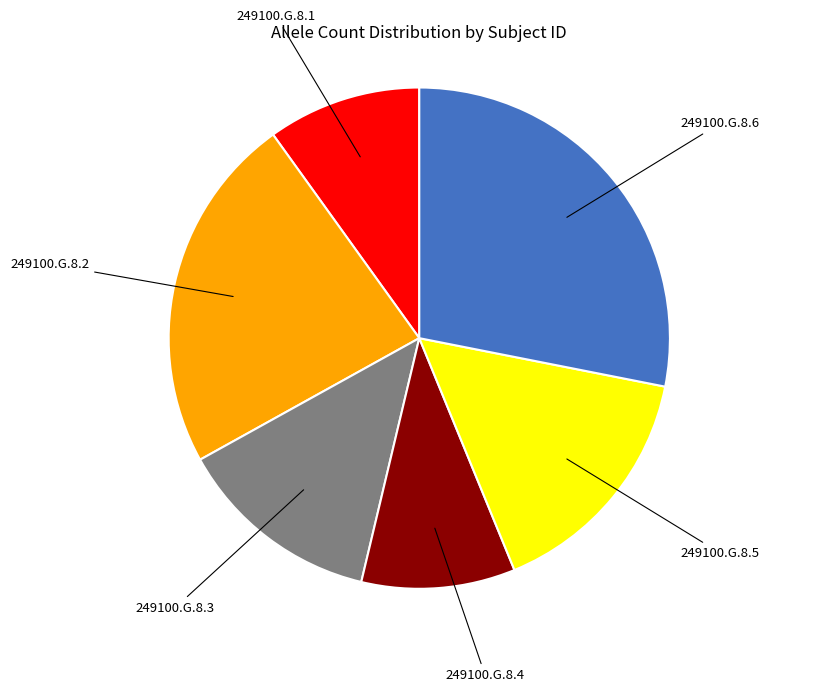

Is the sum of 249100.G.8.4 and 249100.G.8.5 greater than half?

No